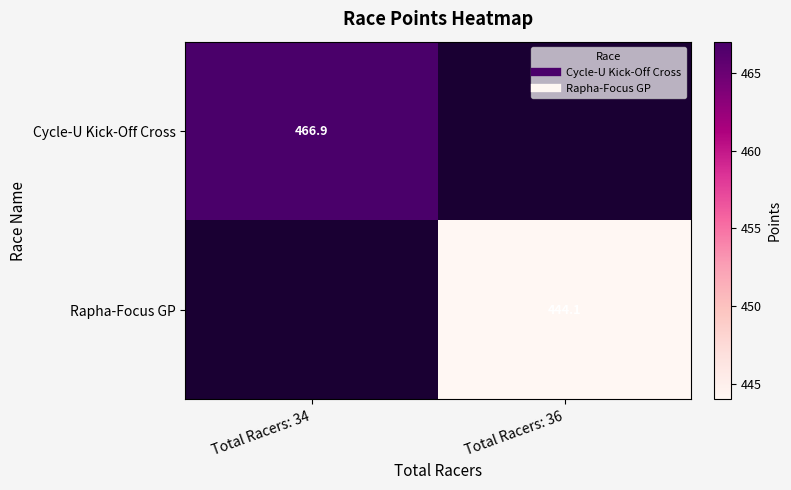

At which category does the chart reach its peak across all series?

Total Racers: 34